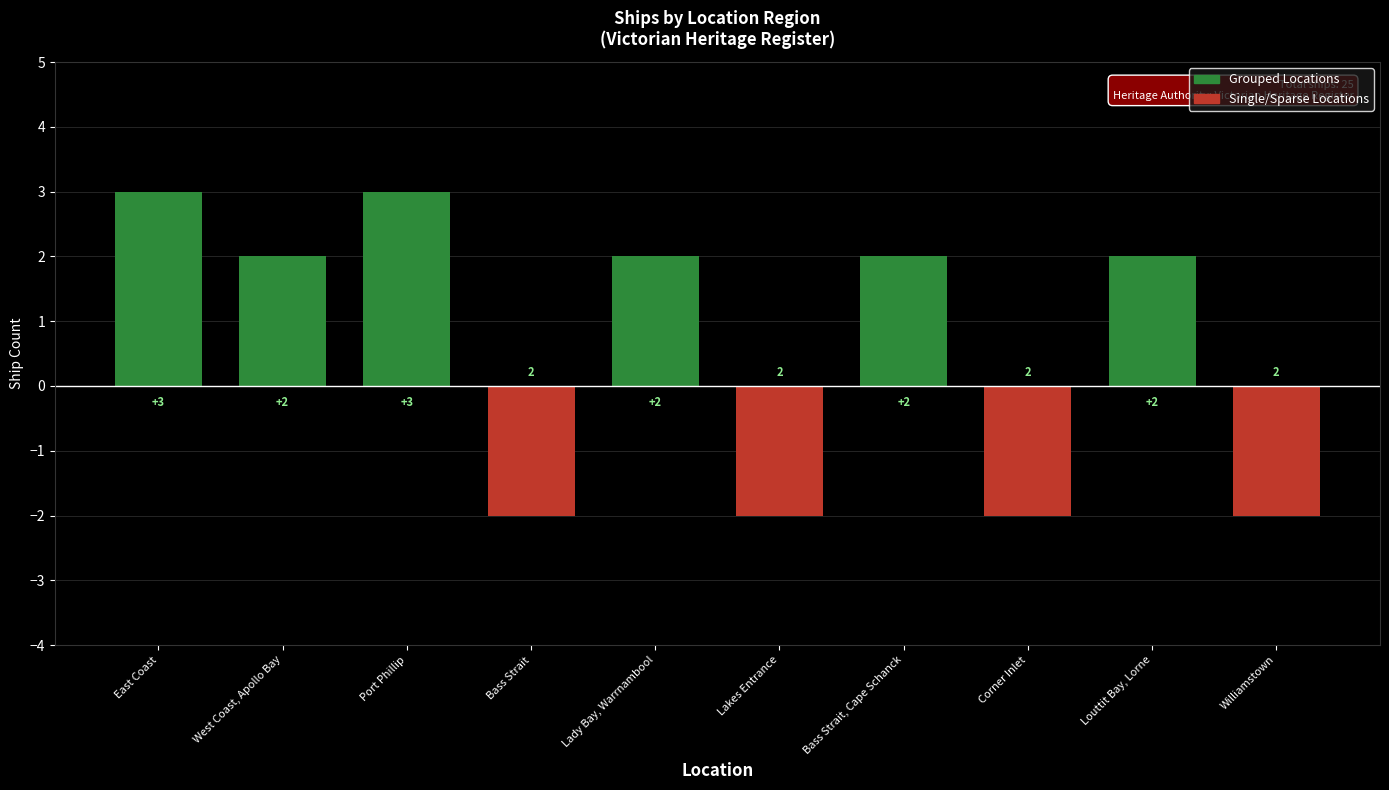

What is the value of the 6th bar from the left?

-2